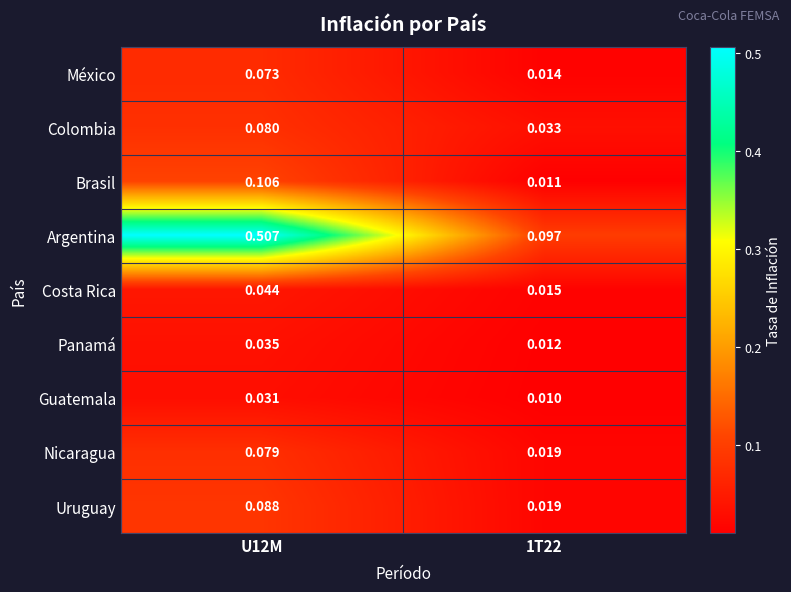

Between U12M and 1T22, which series saw the biggest shift?

Argentina